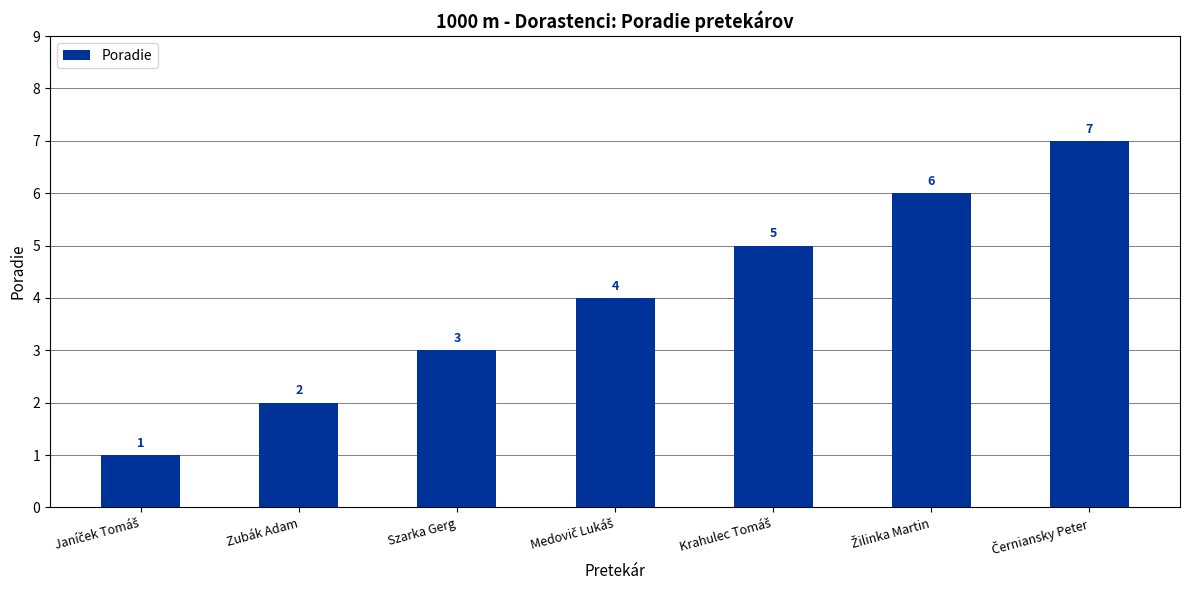

Are the bars grouped side by side (vs. stacked)?

No